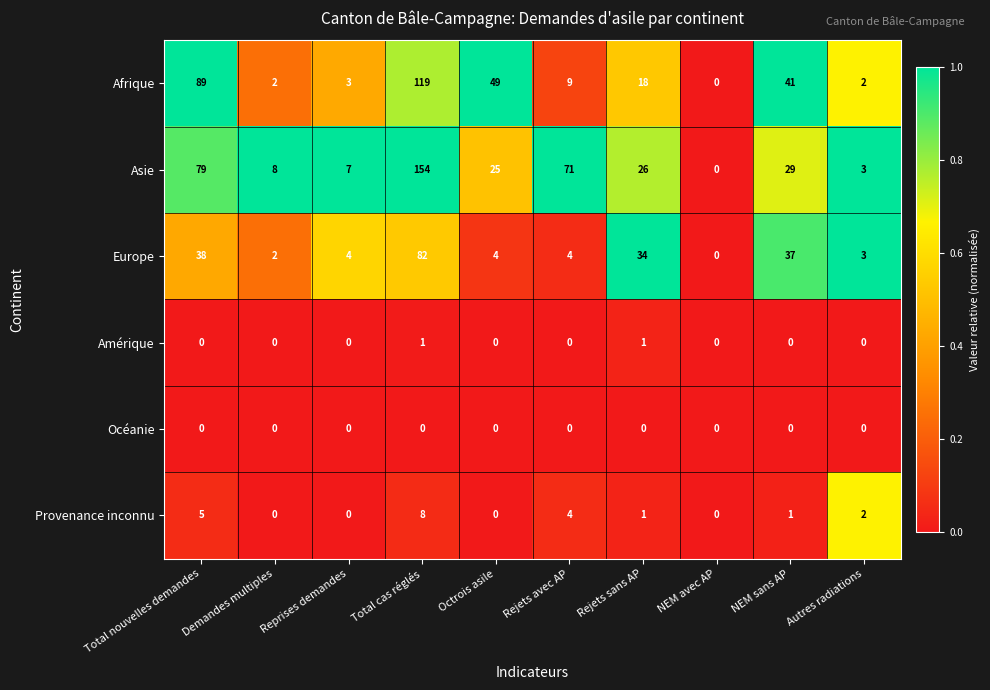

Which series has the largest range (max minus min)?

Asie